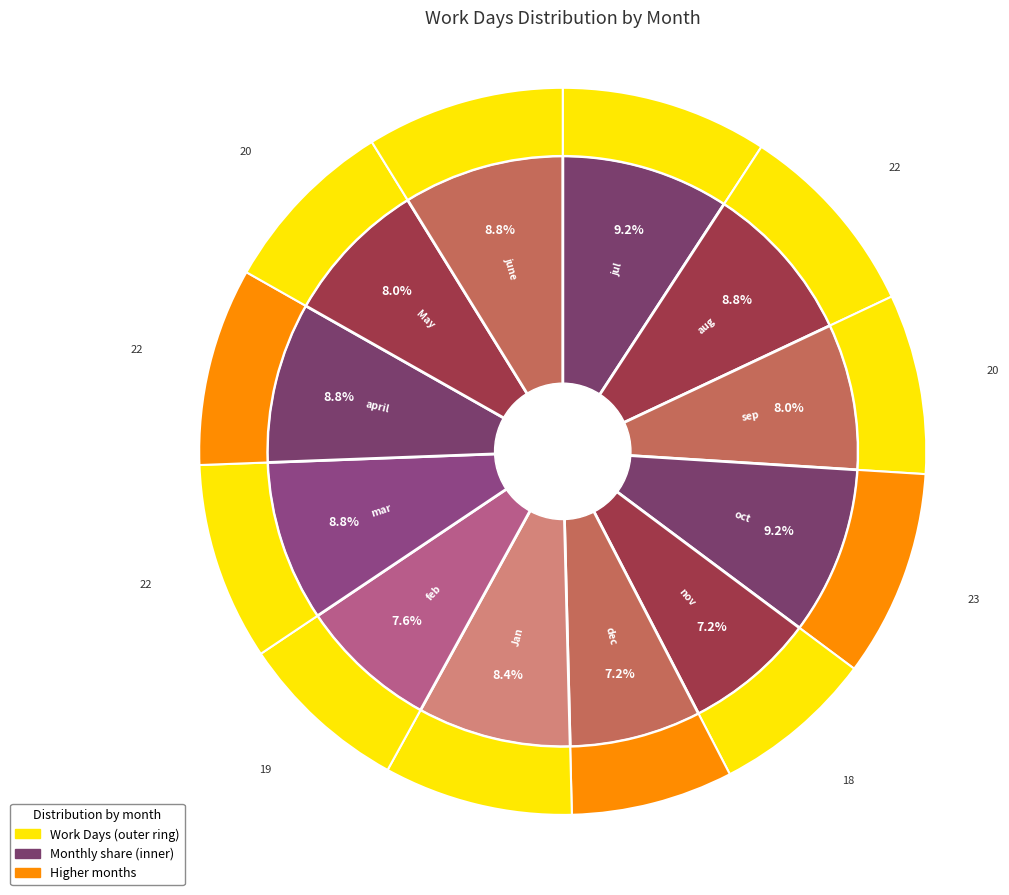

To the nearest percent, what portion does april represent?

9%